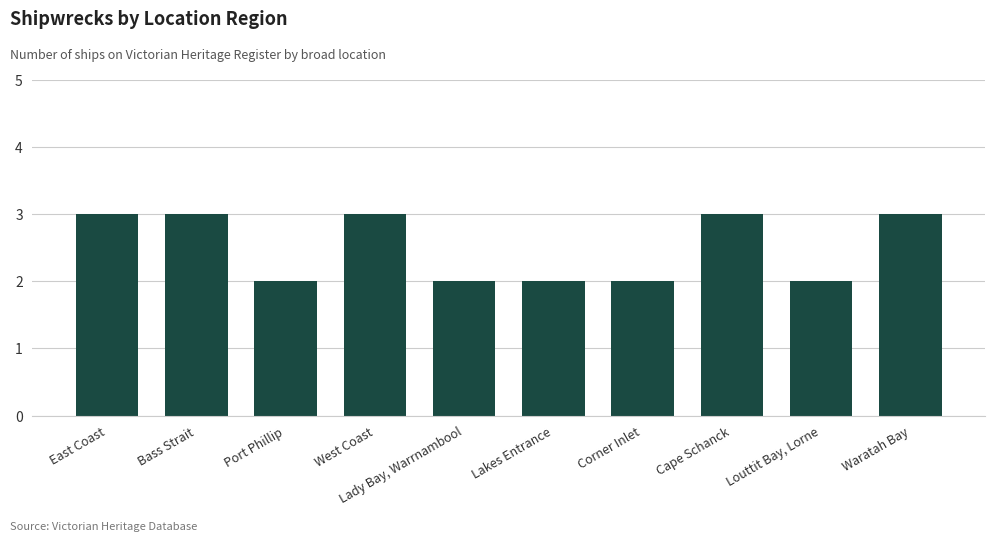

What is the sum of the values at Louttit Bay, Lorne and Corner Inlet?

4